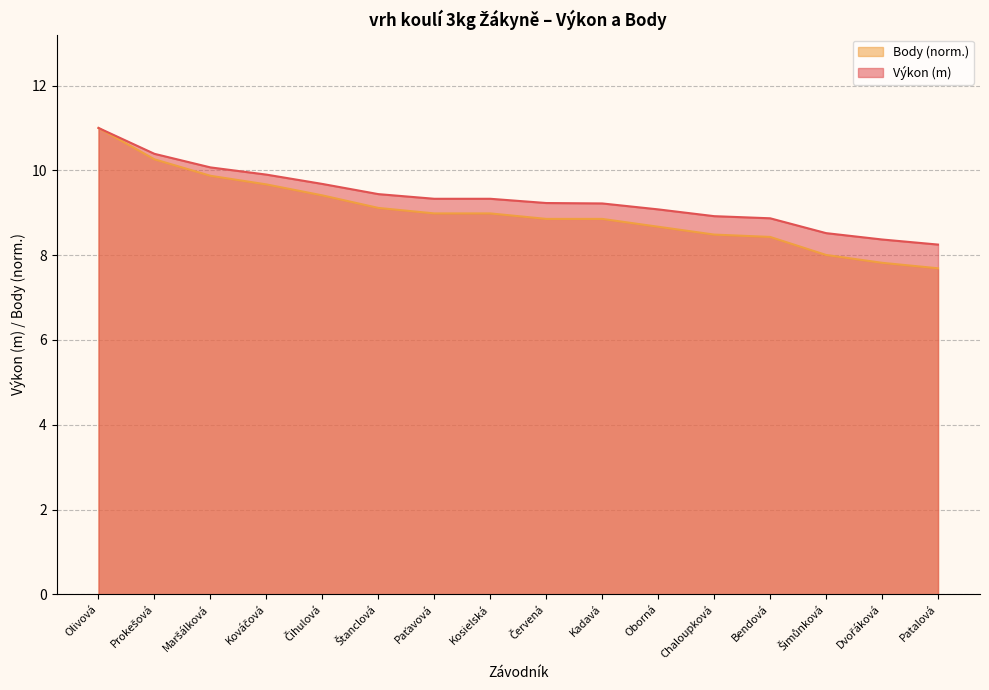

At which label is Výkon closest to 9?

Oborná